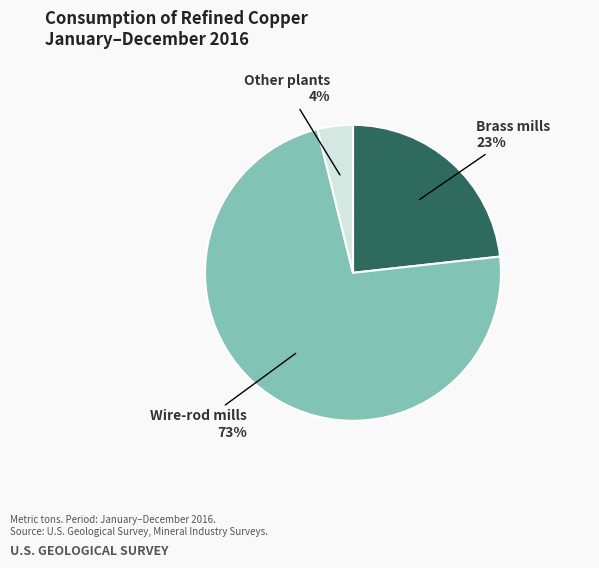

Between Other plants and Wire-rod mills, which is larger?

Wire-rod mills